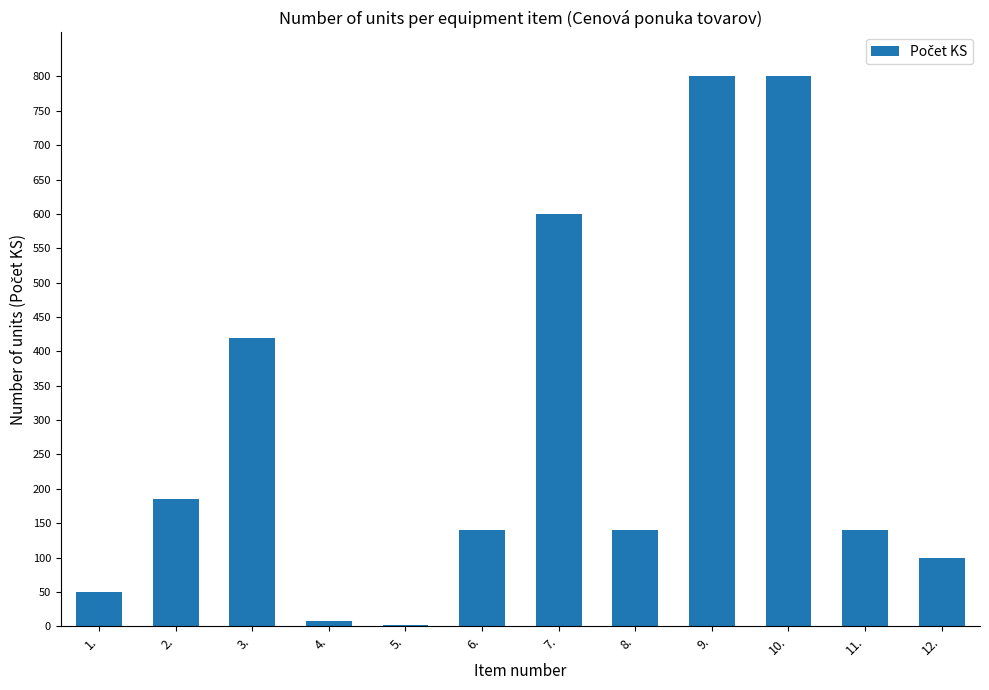

The chart shows a value of 185 at 2.. True or false?

True